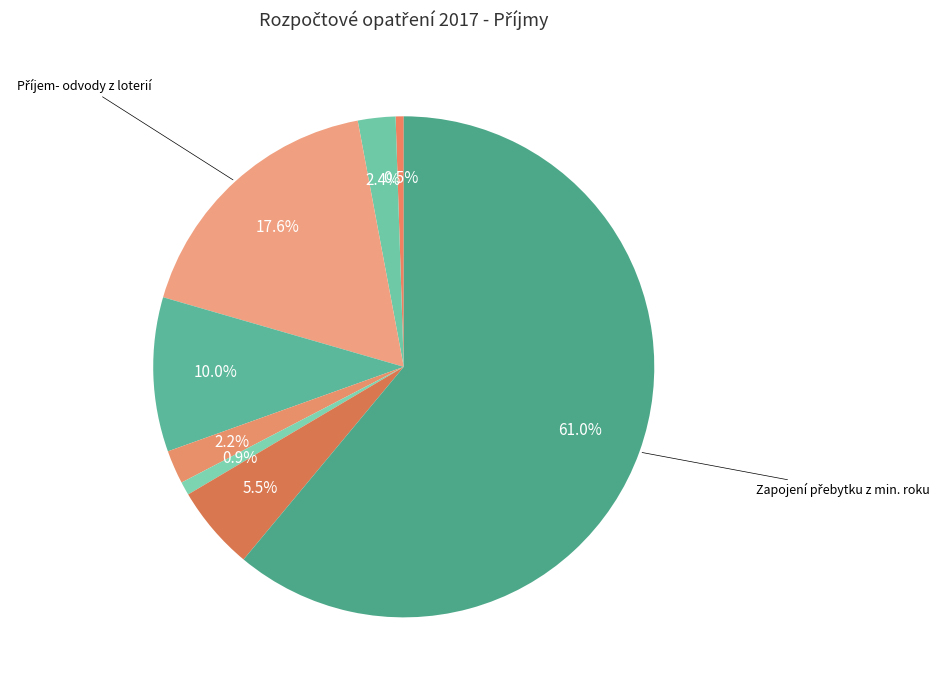

How many segments does this pie chart have?

8